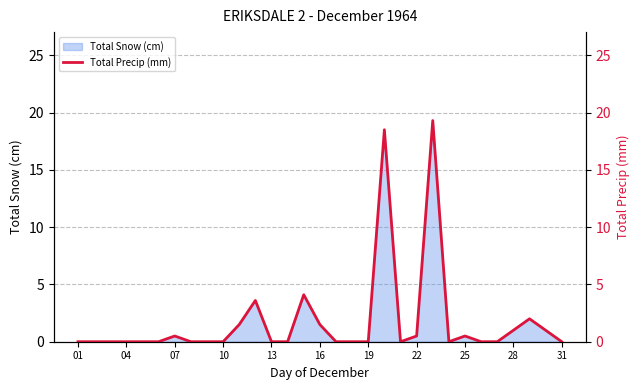

The Total Snow (cm) series shows 0.5 at 25. True or false?

True